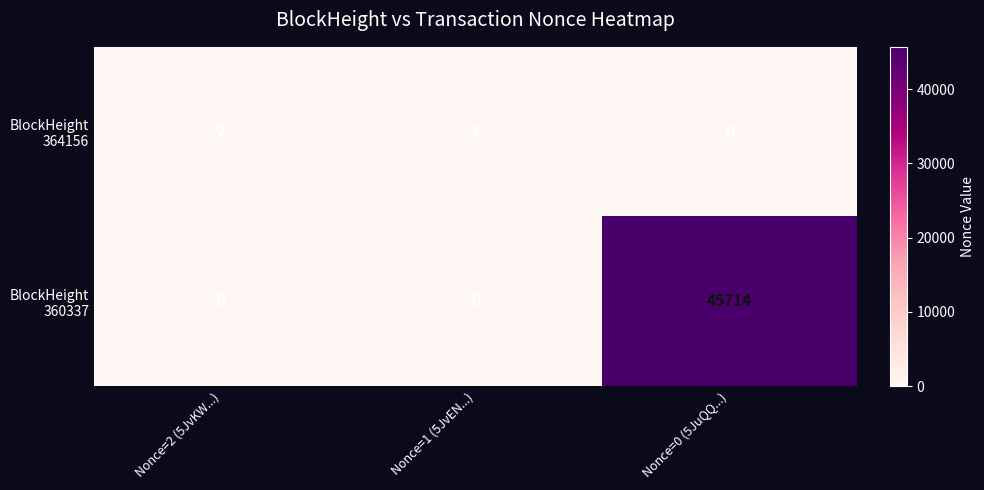

How many distinct data groups are displayed?

2